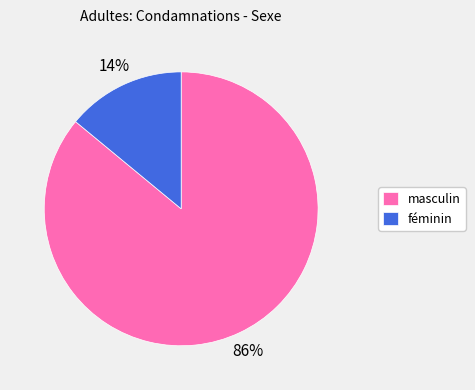

Does any single category account for the majority?

Yes